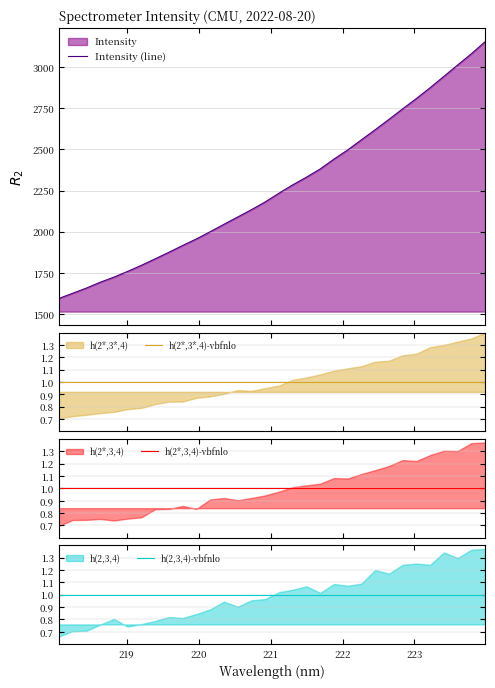

What is the average value?

2267.2